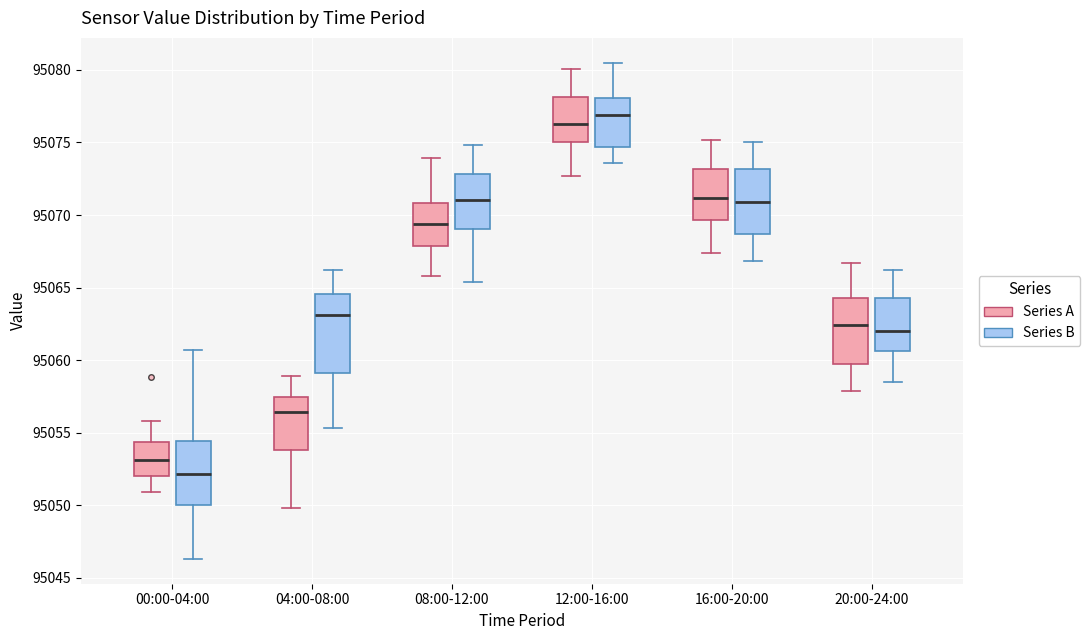

Where does the upper whisker of the box for 12:00-16:00 (Series A) end on the y-axis? The values are not printed on the chart, so give them approximately, as read against the axis.

95080.0